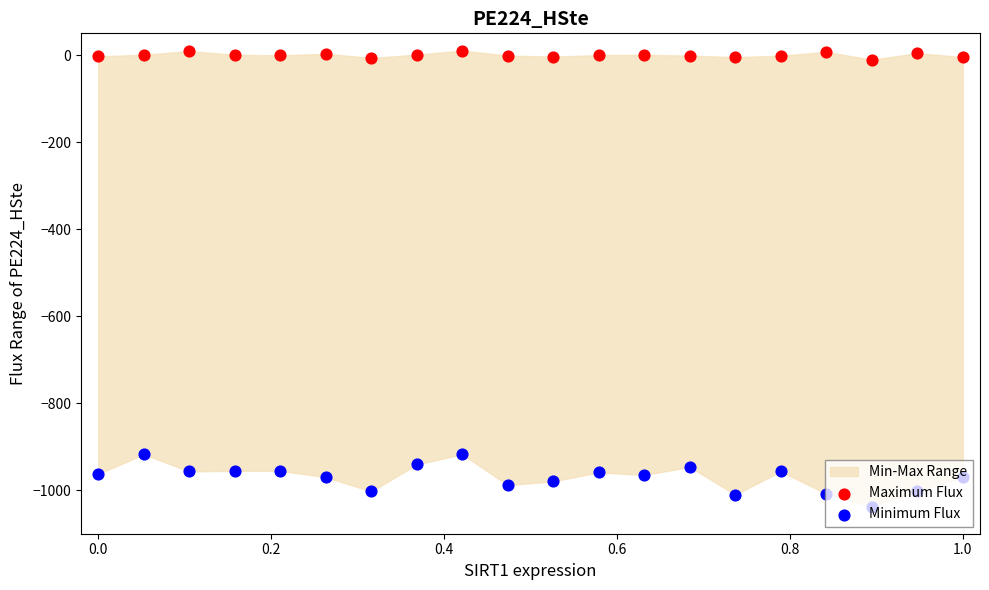

Which series has the largest total across all categories?

Maximum Flux